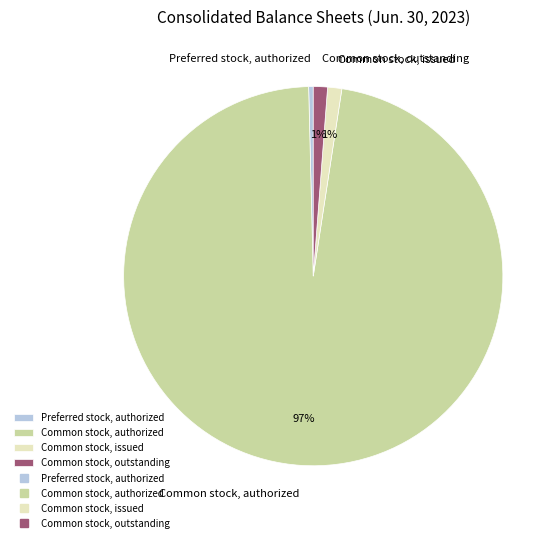

What percentage is the Common stock, issued slice, to the nearest percent?

1%